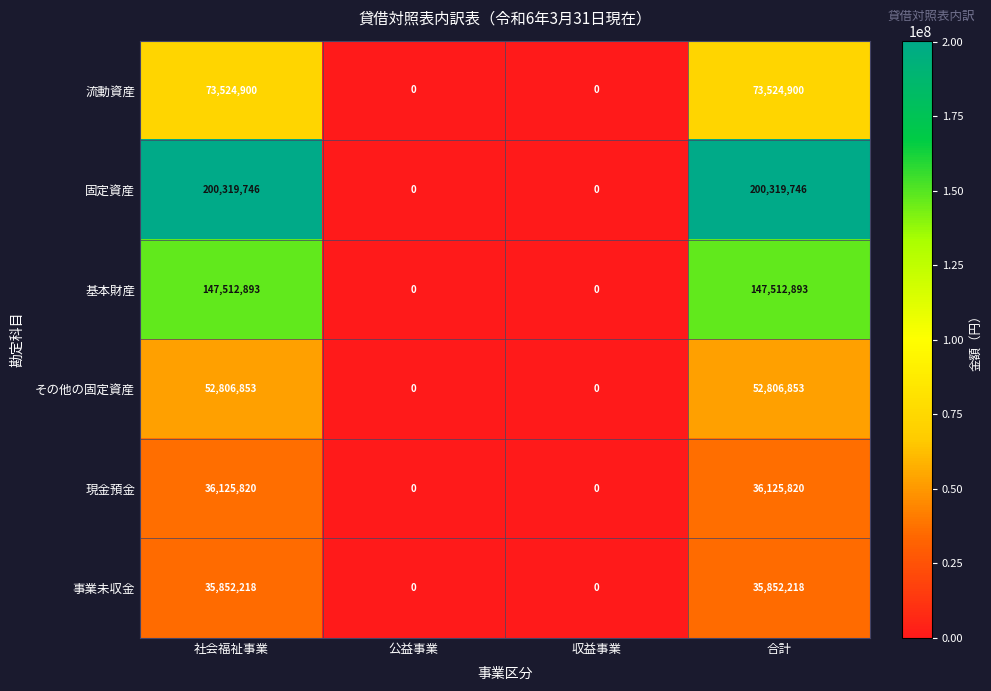

Is it true that 事業未収金 equals 35852218 at 合計?

True